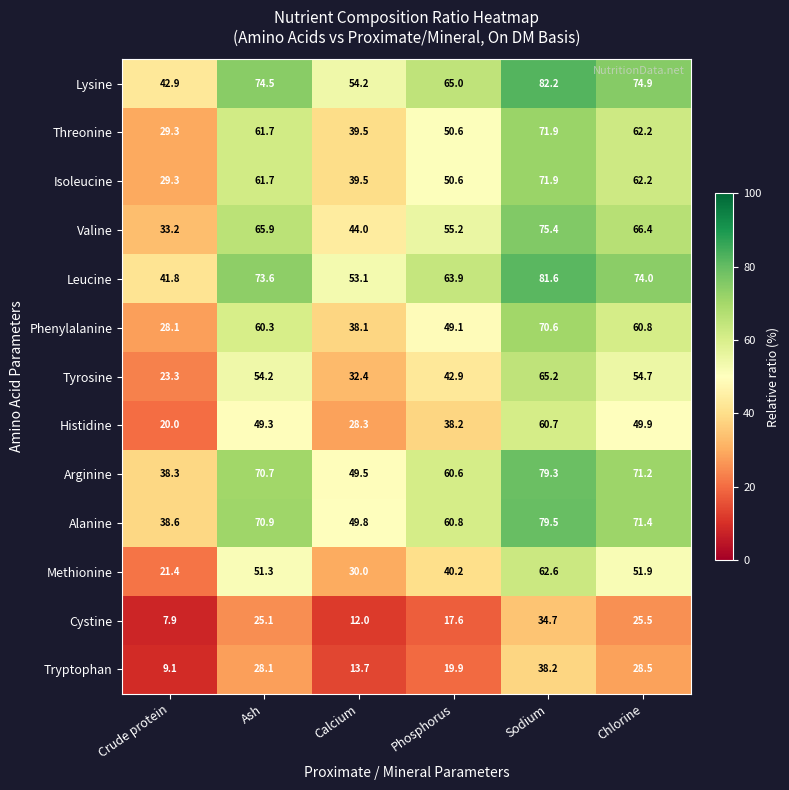

How many series are shown in this chart?

13